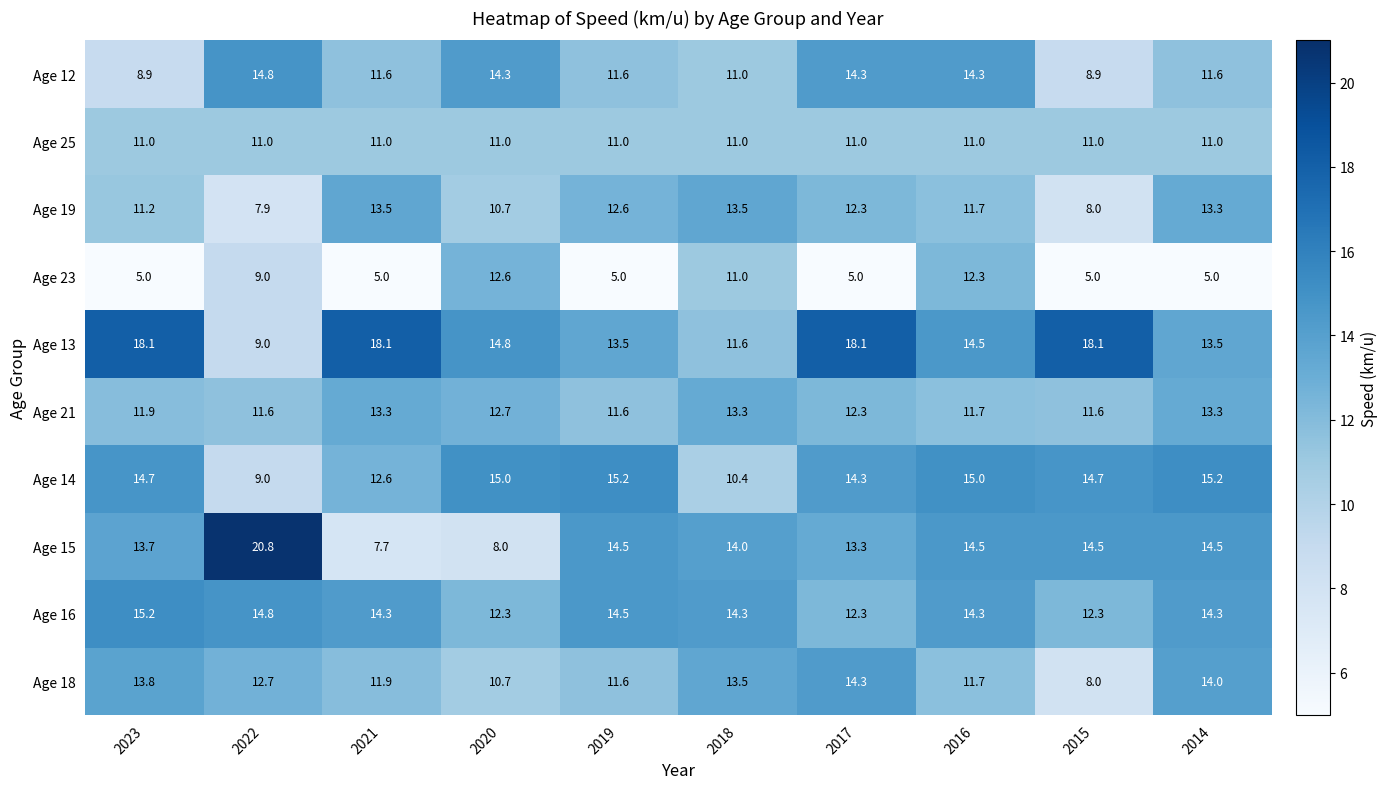

The value of Age 21 at 2017 is 2.9. True or false?

False